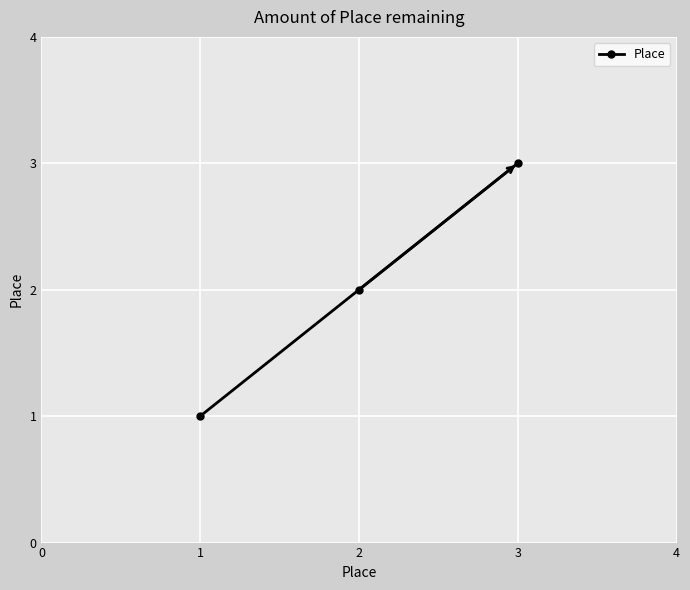

What is the change in value from 1 to 3?

+2